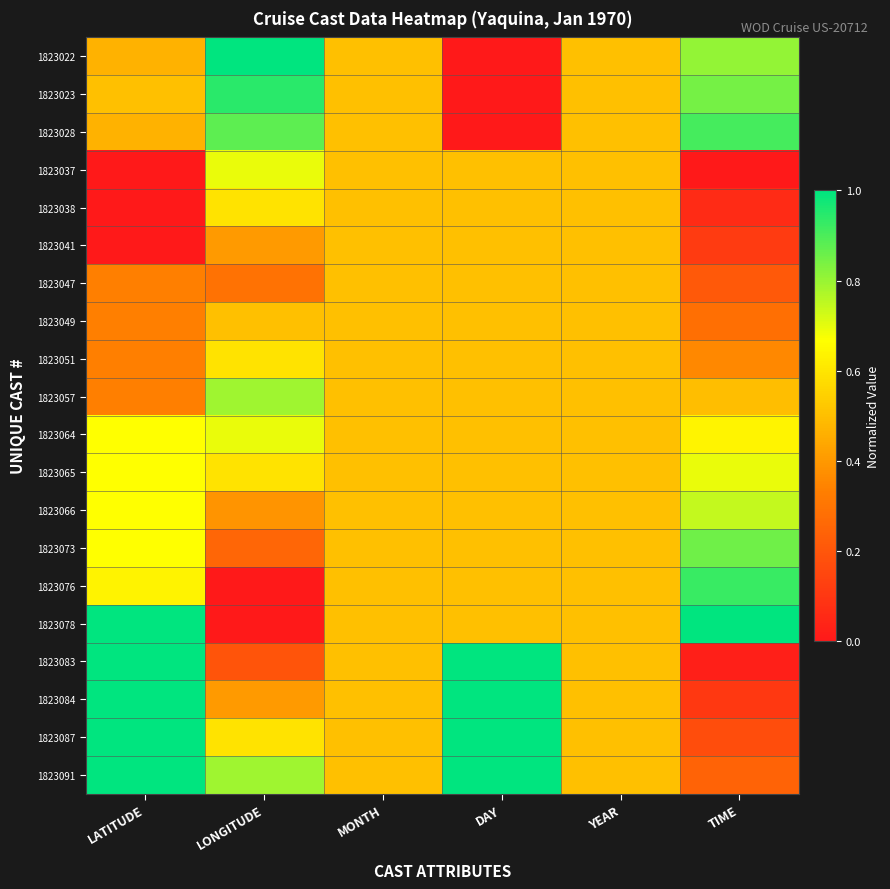

How many categories are shown in the chart?

6